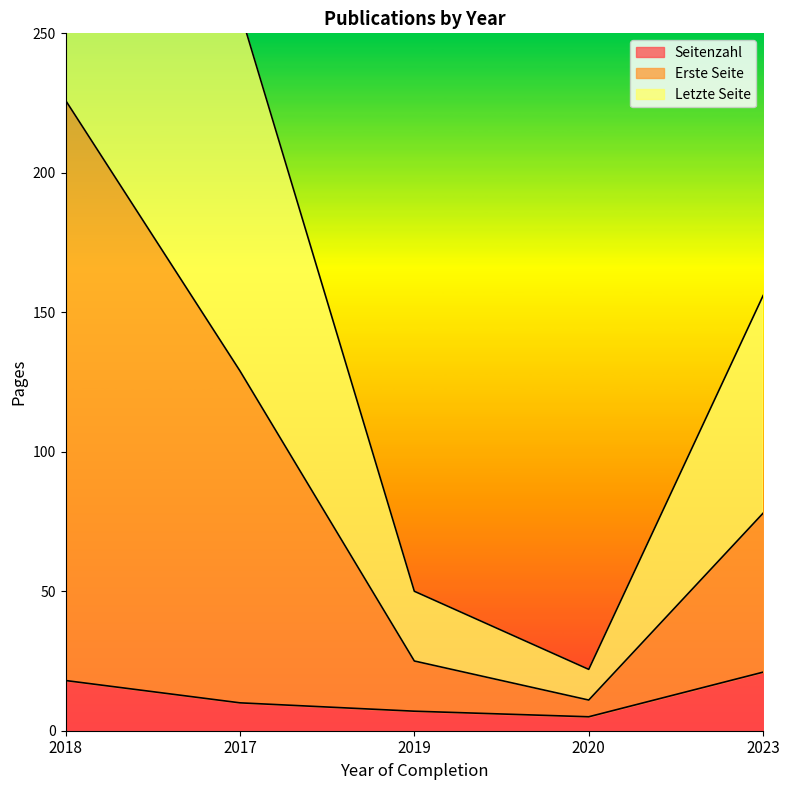

List the labels in order of Seitenzahl value, smallest first.

2020, 2019, 2017, 2018, 2023